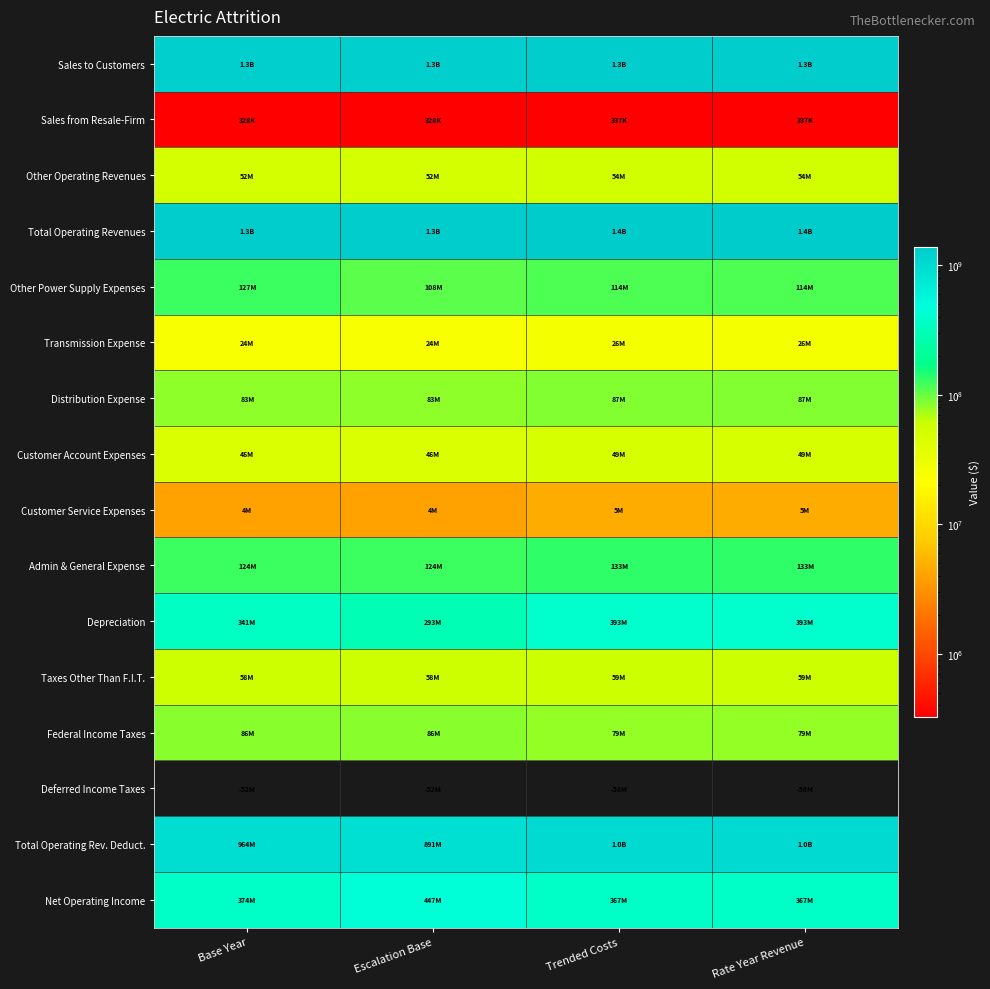

Reading right to left, list all the values displayed in this chart.

Sales to Customers: Rate Year Revenue=1330085063.5	Trended Costs=1330085063.5	Escalation Base=1285740122.4	Base Year=1285740122.4
Sales from Resale-Firm: Rate Year Revenue=337407.0	Trended Costs=337407.0	Escalation Base=328327.2	Base Year=328327.2
Other Operating Revenues: Rate Year Revenue=53546276.6	Trended Costs=53546276.6	Escalation Base=52105313.6	Base Year=52105313.6
Total Operating Revenues: Rate Year Revenue=1383968747.1	Trended Costs=1383968747.1	Escalation Base=1338173763.2	Base Year=1338173763.2
Other Power Supply Expenses: Rate Year Revenue=113932288.8	Trended Costs=113932288.8	Escalation Base=108277180.5	Base Year=127132037.7
Transmission Expense: Rate Year Revenue=25950652.8	Trended Costs=25950652.8	Escalation Base=24319869.0	Base Year=24319869.0
Distribution Expense: Rate Year Revenue=86884045.0	Trended Costs=86884045.0	Escalation Base=83321444.1	Base Year=83321444.1
Customer Account Expenses: Rate Year Revenue=48788519.8	Trended Costs=48788519.8	Escalation Base=46157950.3	Base Year=46157950.3
Customer Service Expenses: Rate Year Revenue=4657269.2	Trended Costs=4657269.2	Escalation Base=4015681.2	Base Year=4015681.2
Admin & General Expense: Rate Year Revenue=133013079.0	Trended Costs=133013079.0	Escalation Base=124099543.5	Base Year=124099543.5
Depreciation: Rate Year Revenue=393137598.2	Trended Costs=393137598.2	Escalation Base=293061809.2	Base Year=340799040.0
Taxes Other Than F.I.T.: Rate Year Revenue=59181844.3	Trended Costs=59181844.3	Escalation Base=57998985.1	Base Year=57998985.1
Federal Income Taxes: Rate Year Revenue=79315878.8	Trended Costs=79315878.8	Escalation Base=86144381.5	Base Year=86144381.5
Deferred Income Taxes: Rate Year Revenue=-57565020.7	Trended Costs=-57565020.7	Escalation Base=-51808800.9	Base Year=-51808800.9
Total Operating Rev. Deduct.: Rate Year Revenue=1017282830.0	Trended Costs=1017282830.0	Escalation Base=891378572.4	Base Year=964419689.1
Net Operating Income: Rate Year Revenue=366685917.1	Trended Costs=366685917.1	Escalation Base=446795190.9	Base Year=373754074.1